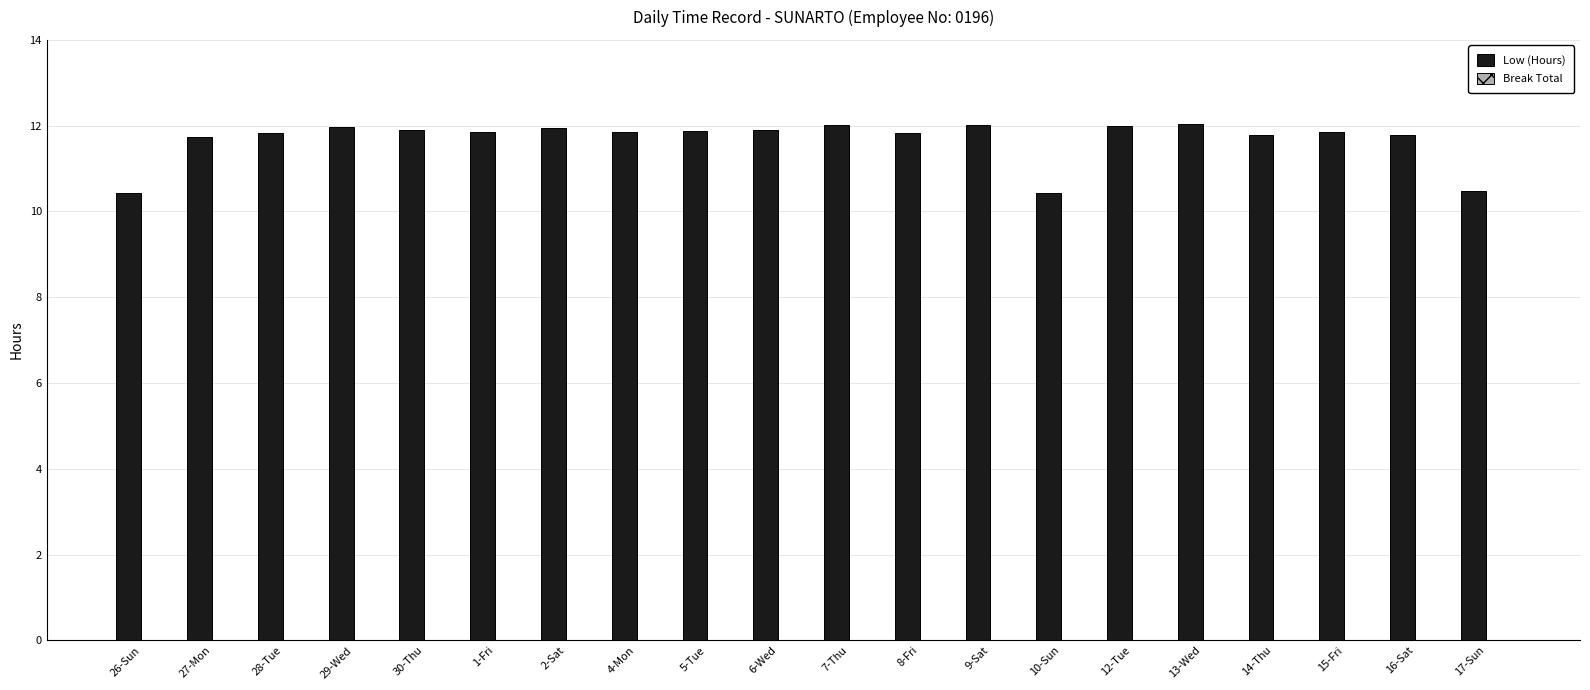

At which label does the data first exceed 11?

27-Mon